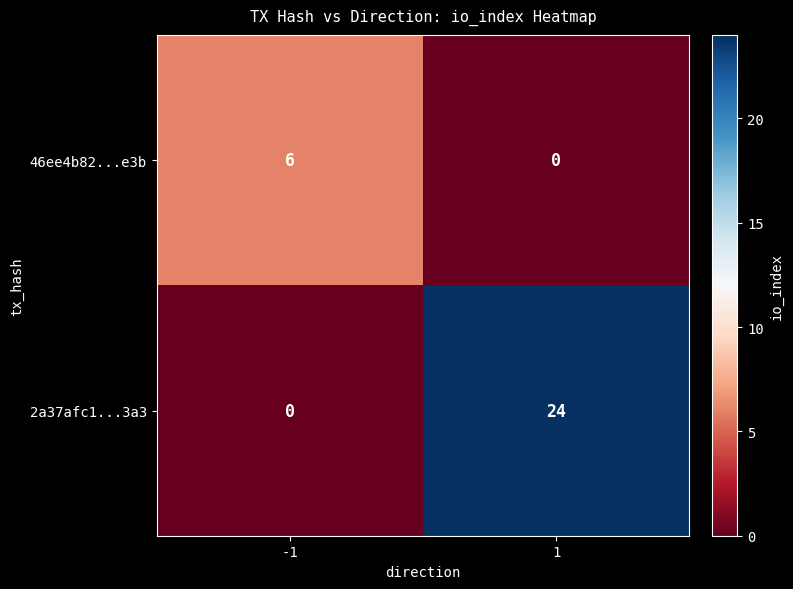

How many data points does each series have?

2